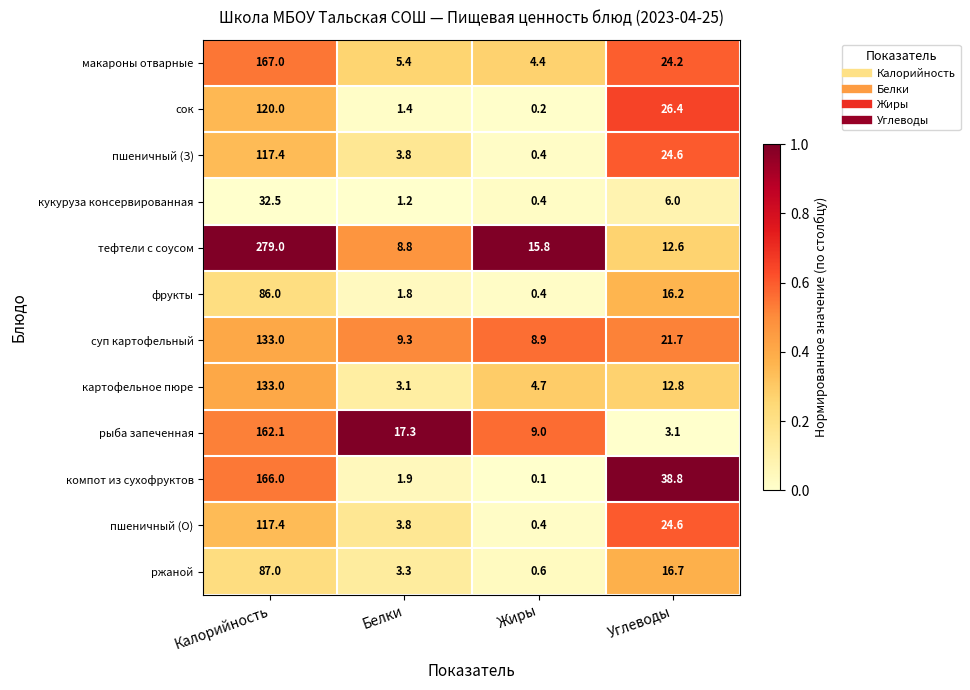

What is the spread (max minus min) of values at Белки?

16.1